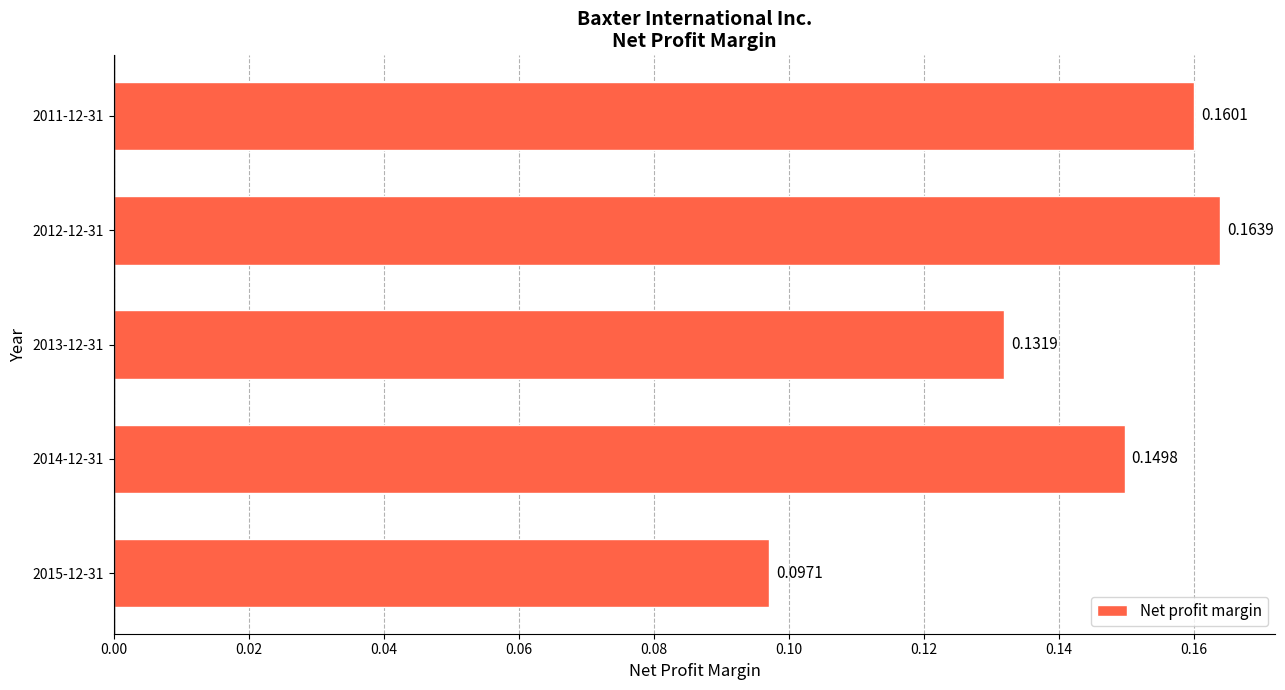

What is the change in value from 2015-12-31 to 2014-12-31?

+0.1